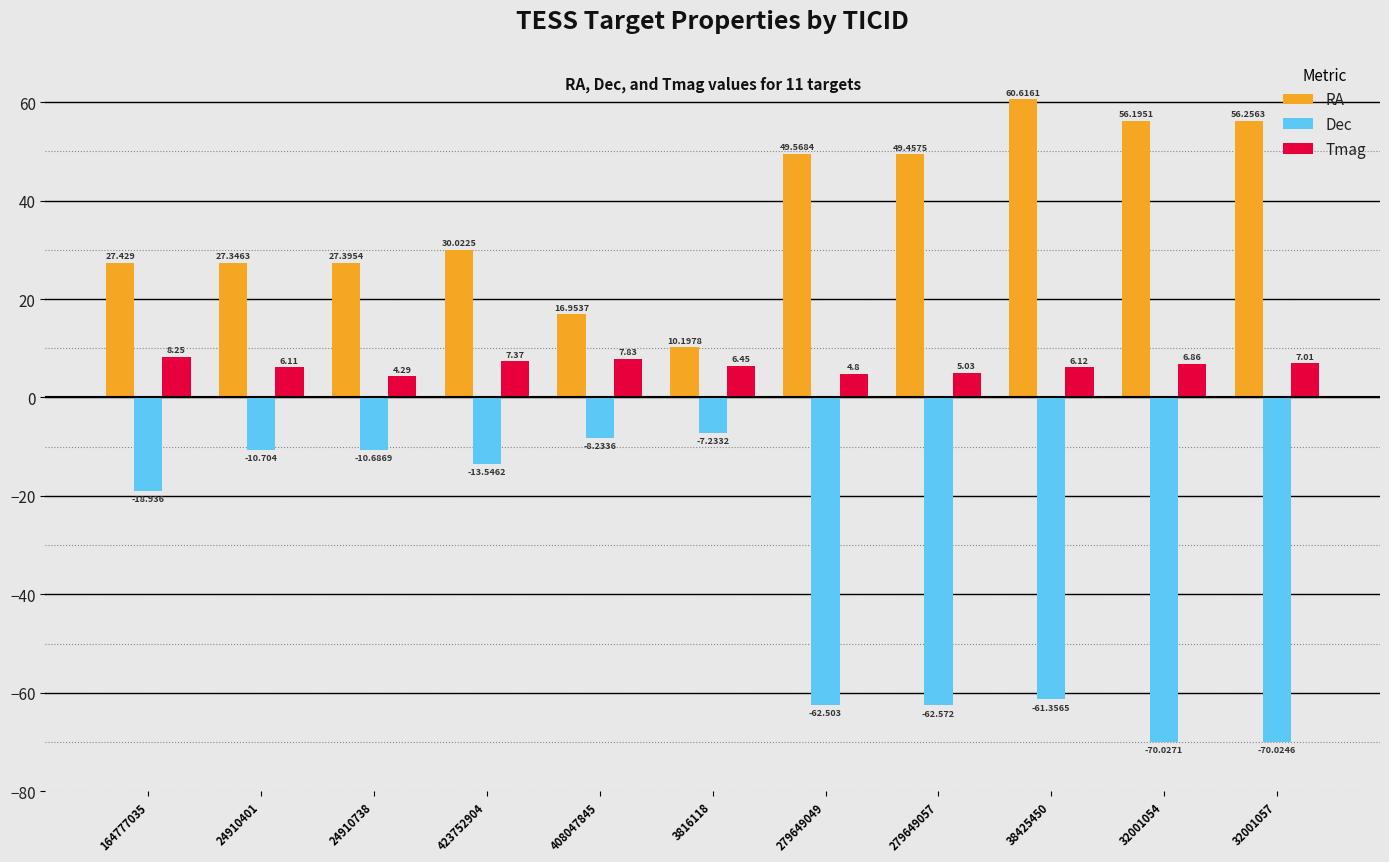

Which series changed the most between 3816118 and 32001054?

Dec